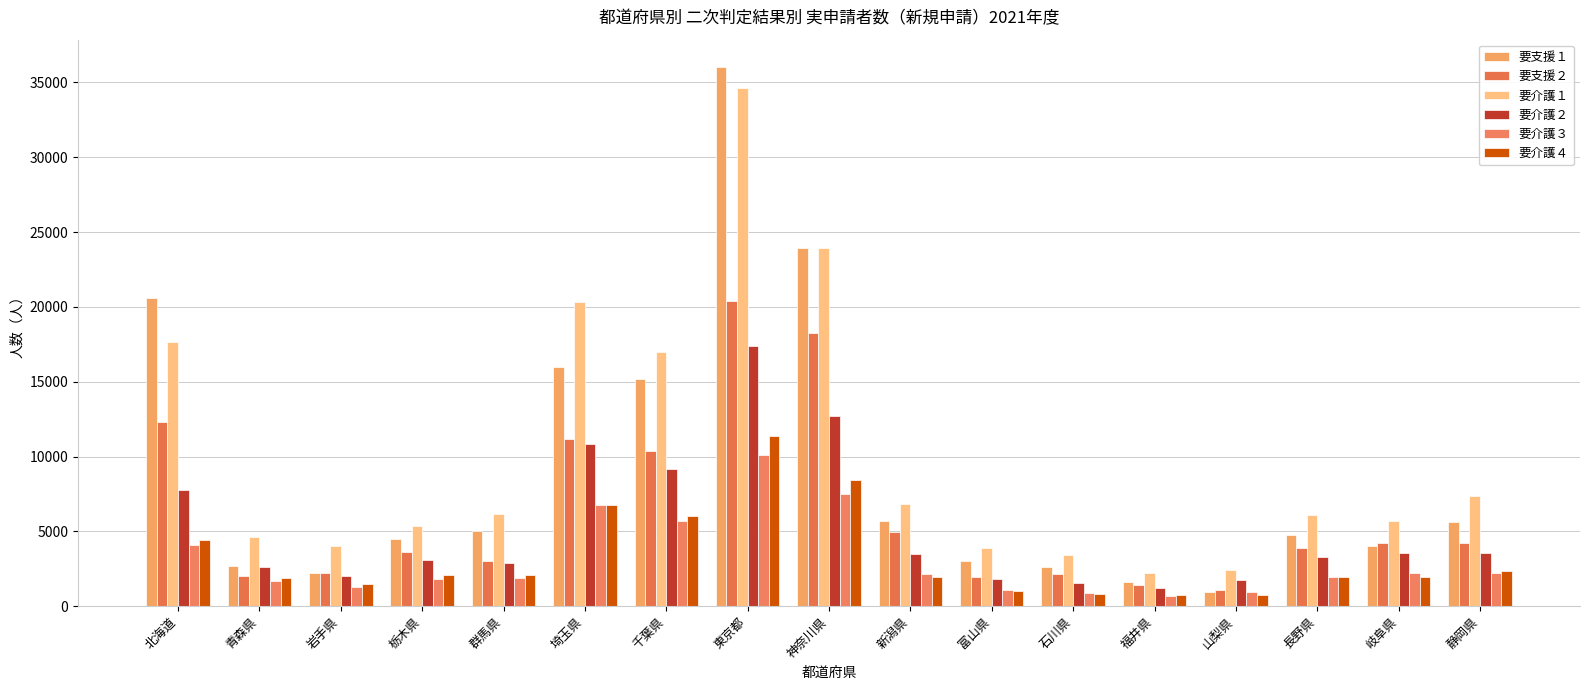

Count the number of data series in this chart.

6